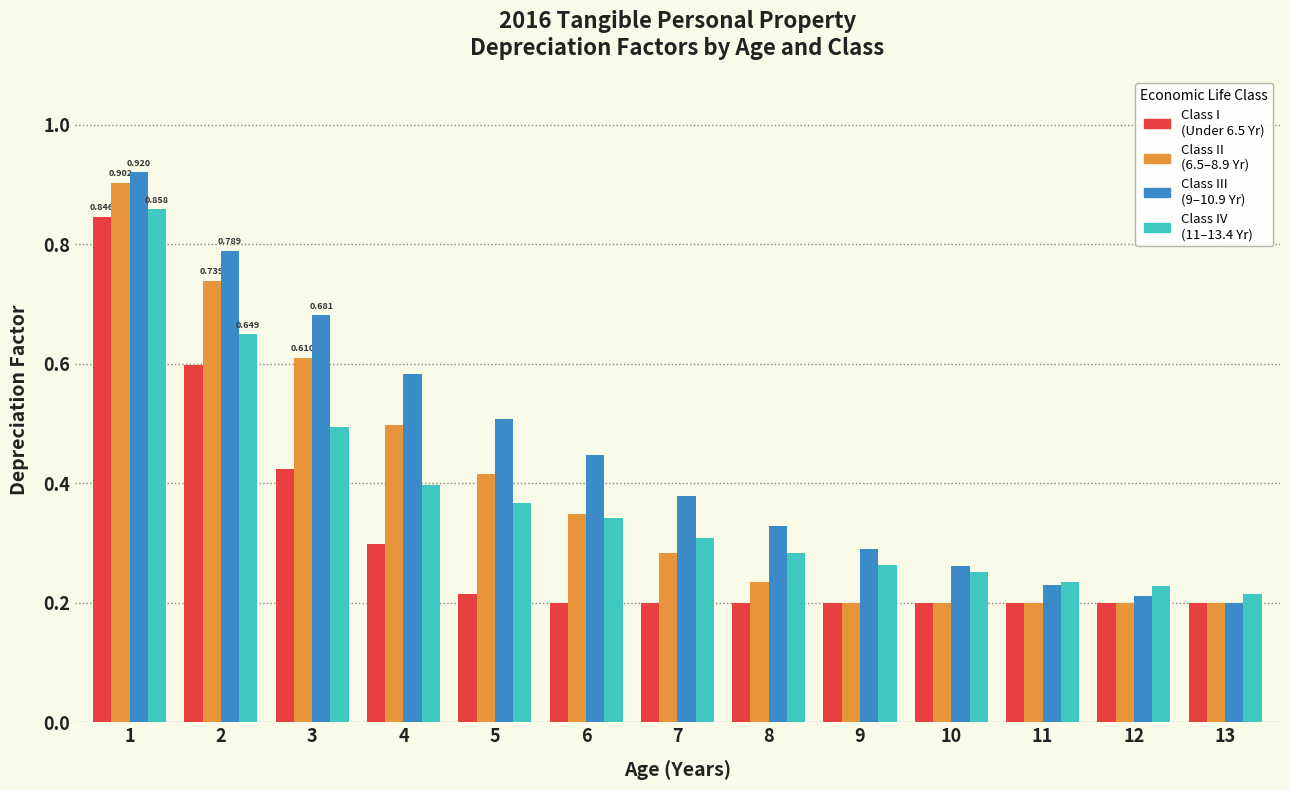

How many distinct data groups are displayed?

4